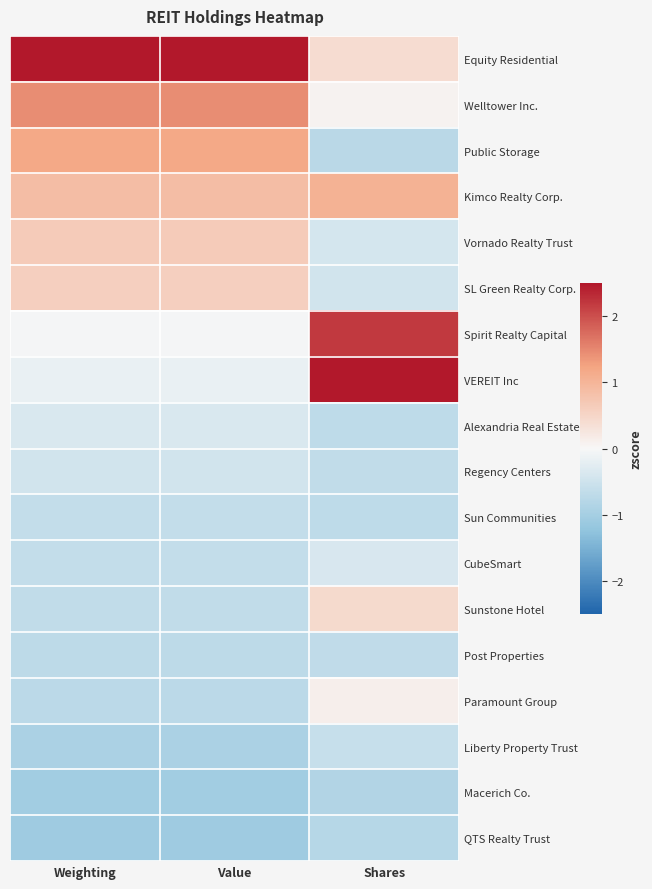

Which series has the largest range (max minus min)?

VEREIT Inc